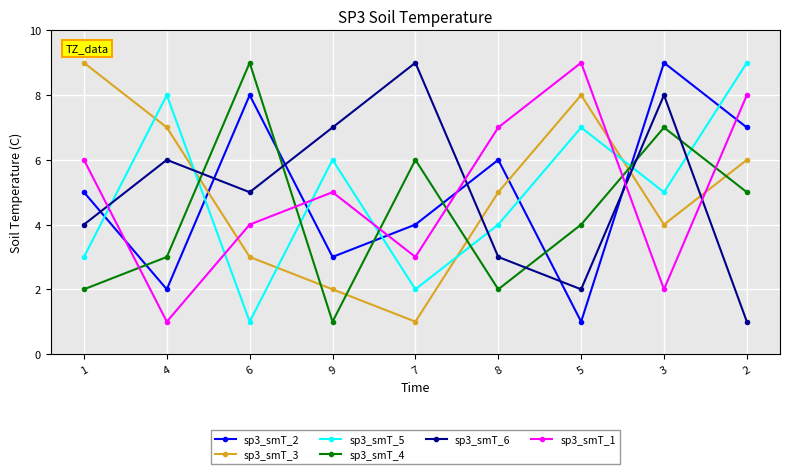

At which label does sp3_smT_5 reach its minimum?

6